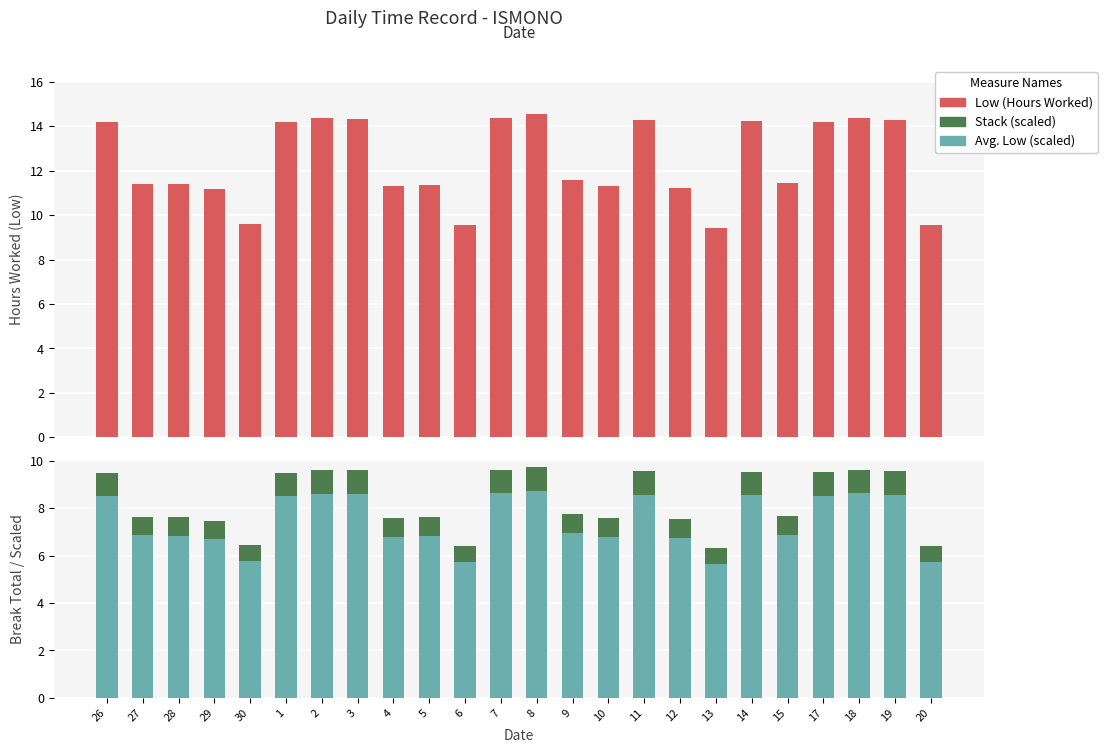

What is the sum of all Low (Hours Worked) values?

297.8